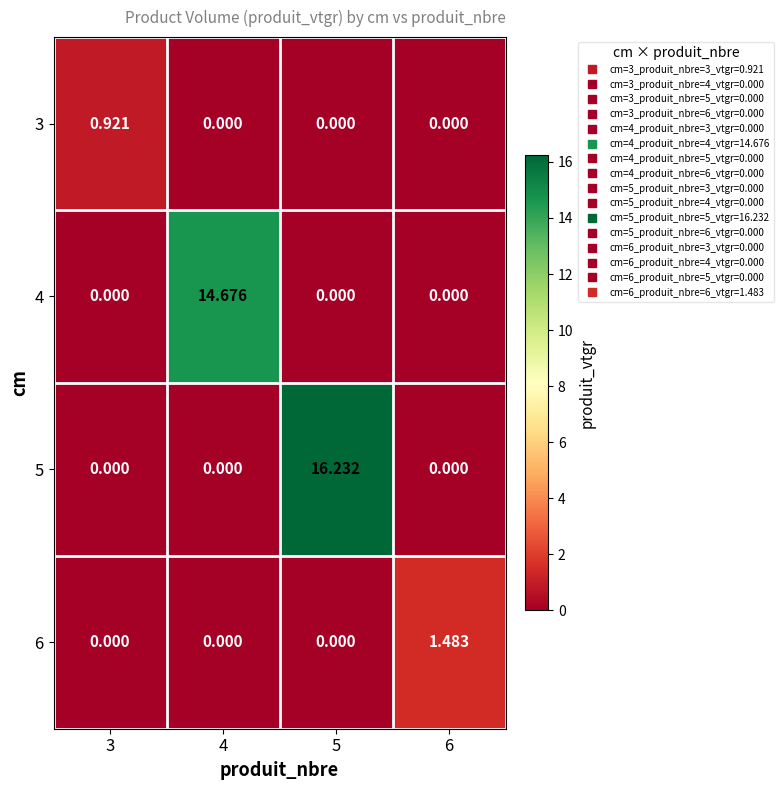

Is the value of 3 at 3 greater than the value of 4 at 3?

Yes